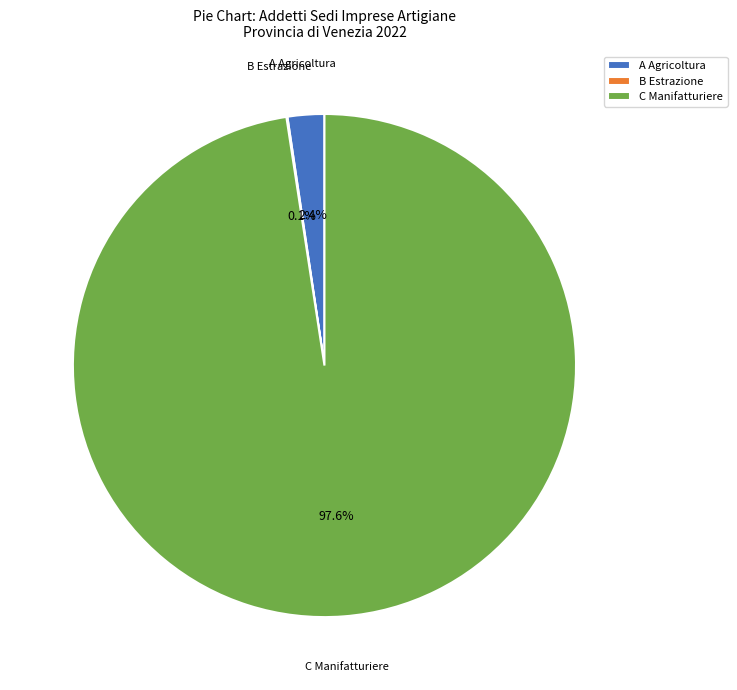

Between C Manifatturiere and A Agricoltura, which is larger?

C Manifatturiere